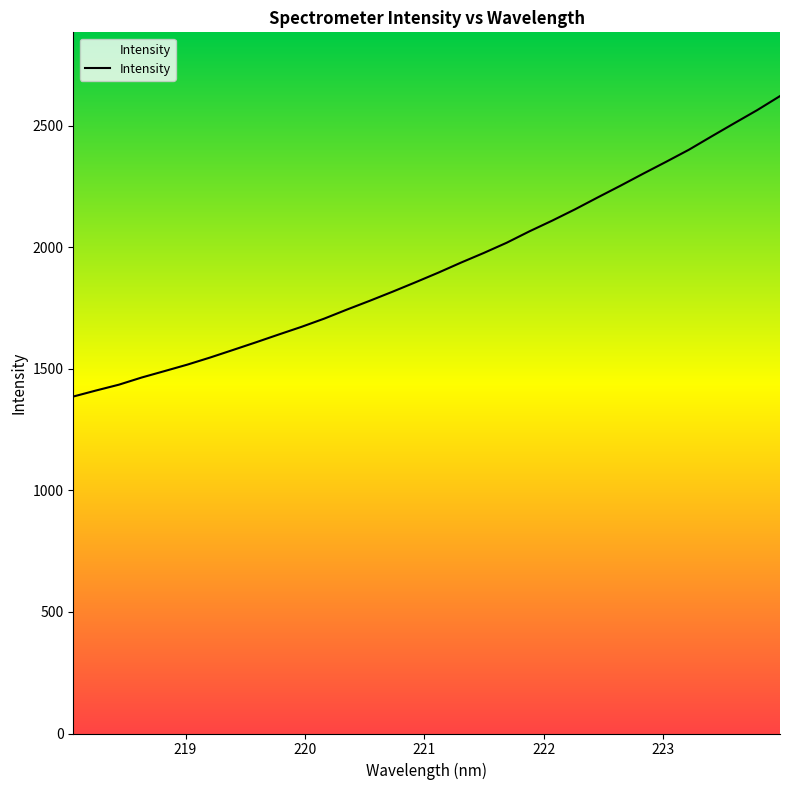

What is the change in value from 220.1623 to 222.263?

+449.7